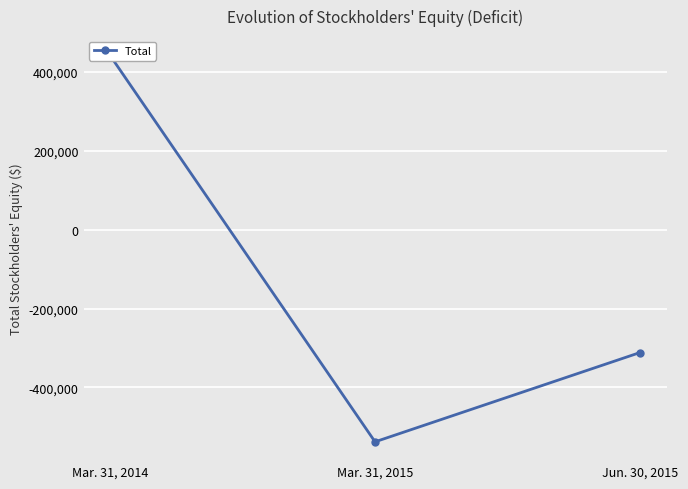

What is the label of the 1st point from the left?

Mar. 31, 2014